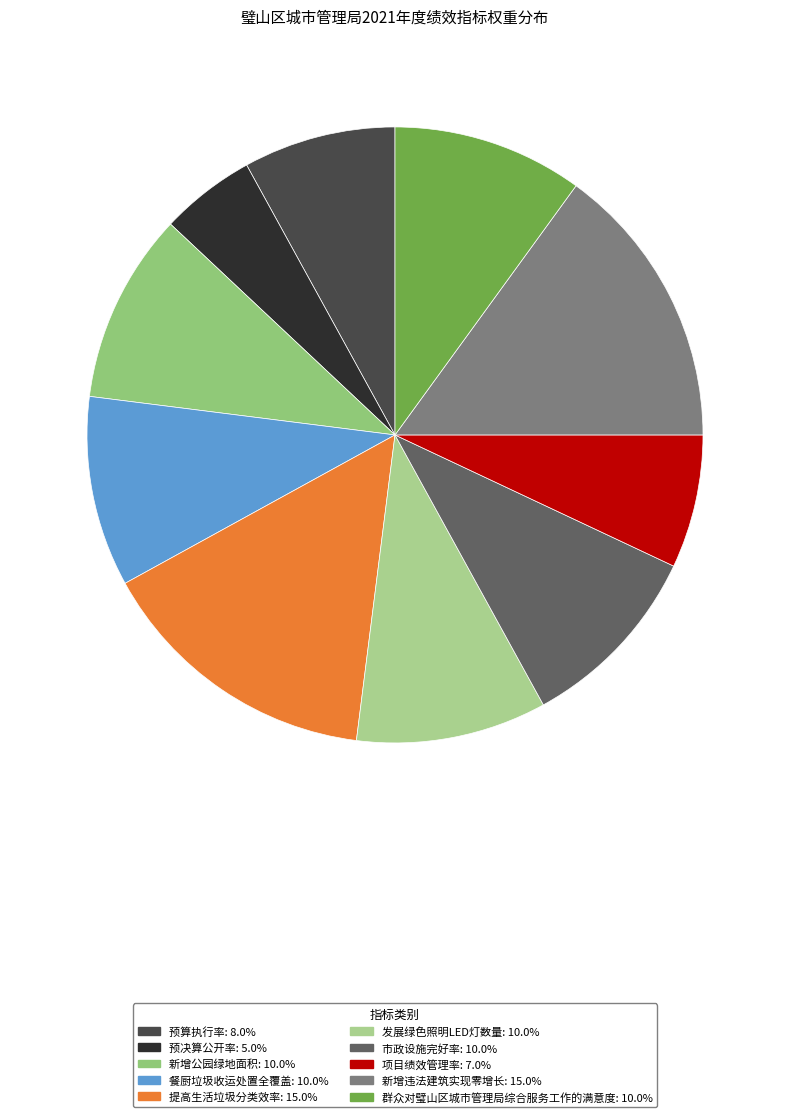

Do 预决算公开率 and 新增违法建筑实现零增长 together represent more than half of the pie?

No